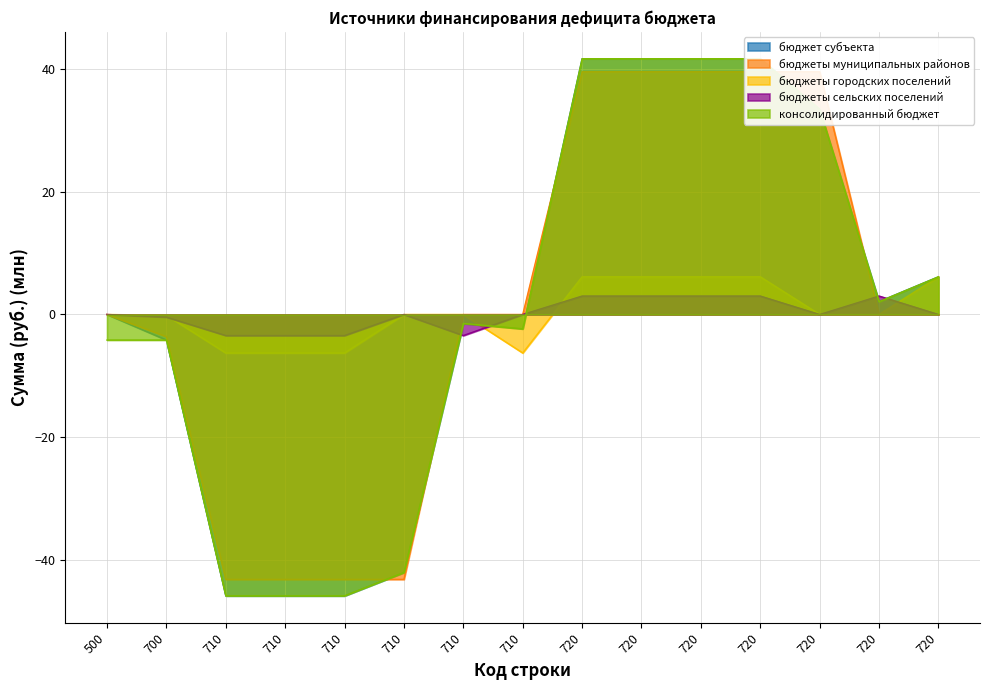

How many negative values does the консолидированный бюджет series have?

8